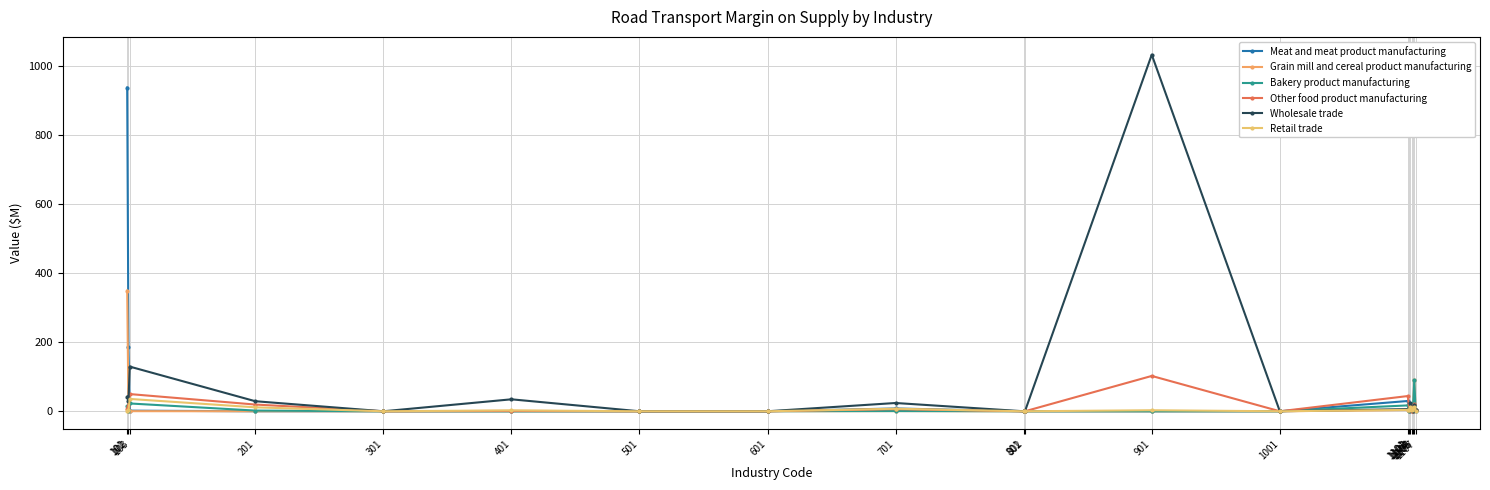

How many values in the Retail trade series are below 3?

10